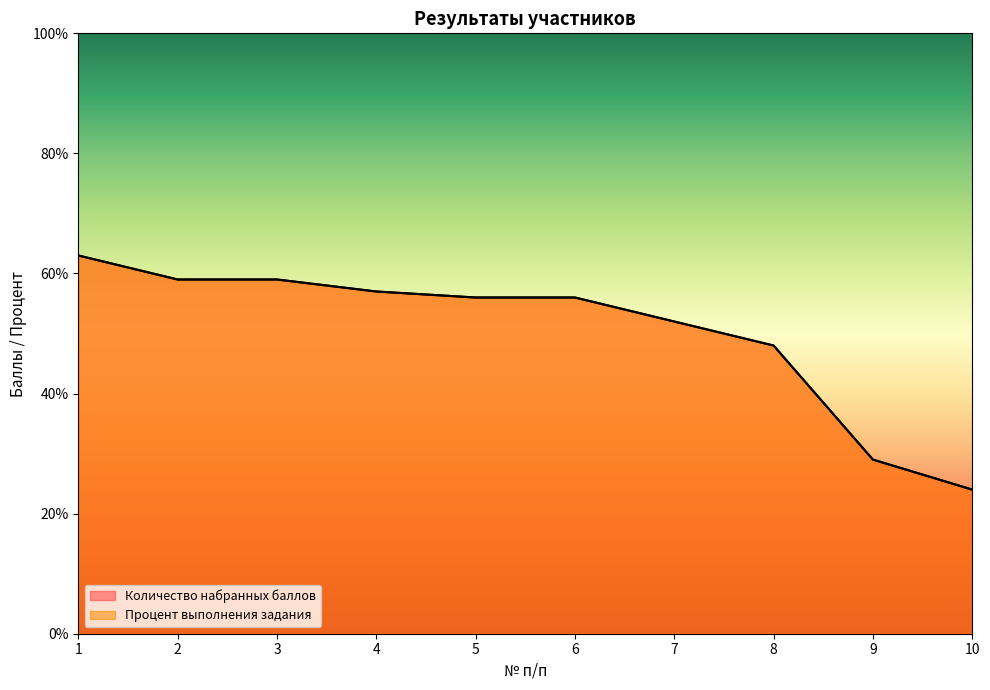

How many times do Количество набранных баллов and Процент выполнения задания cross each other?

1